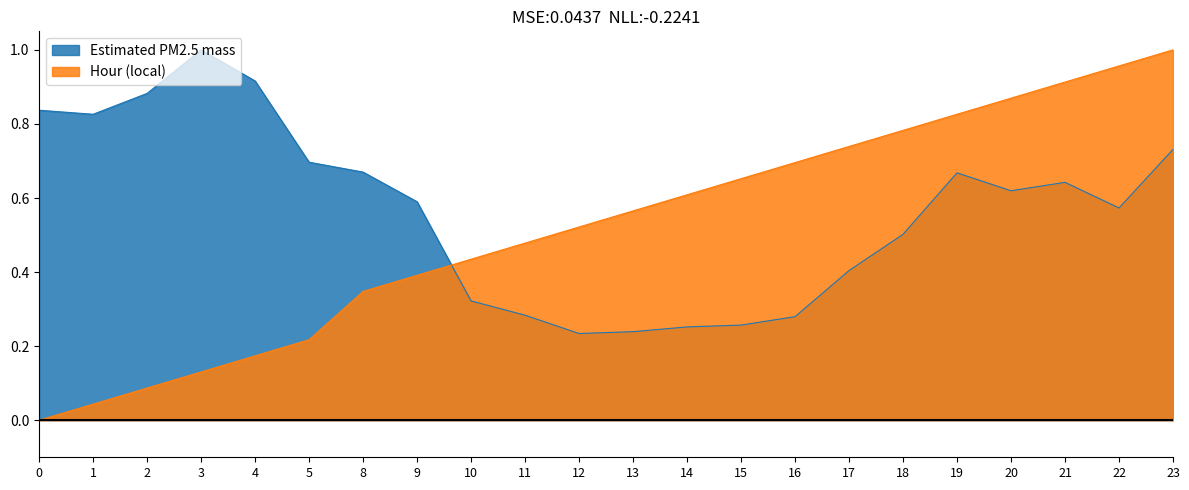

Between 2 and 14, which is larger?

2